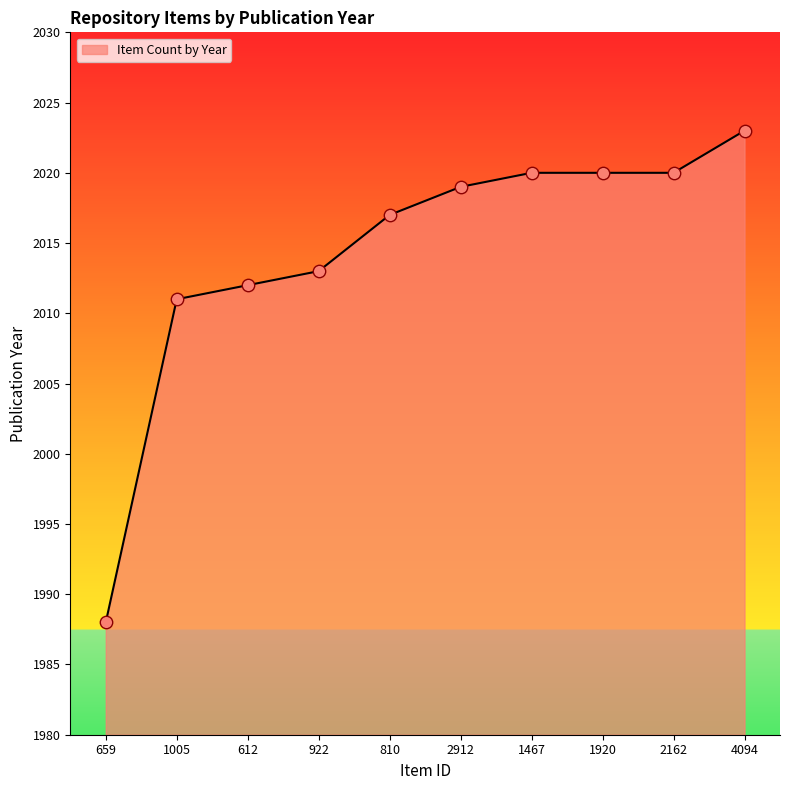

Between 810 and 659, which is larger?

810